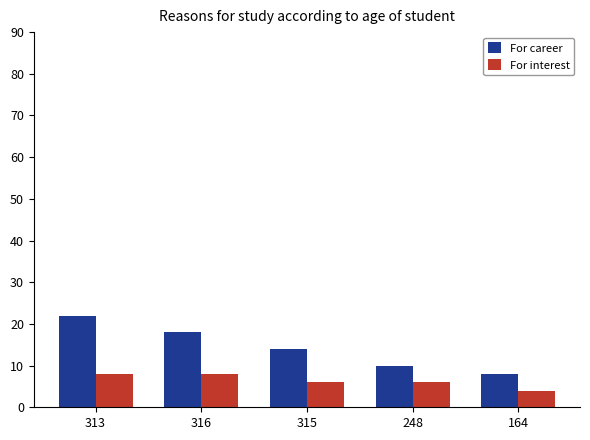

Reading left to right, what are all the values shown in this chart?

For career: 313=22	316=18	315=14	248=10	164=8
For interest: 313=8	316=8	315=6	248=6	164=4